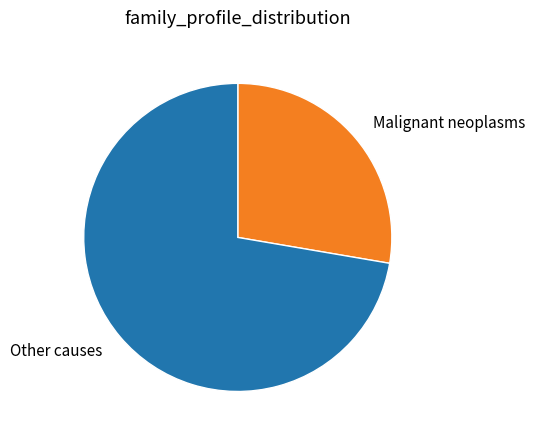

Rank the categories by value from highest to lowest.

Other causes, Malignant neoplasms